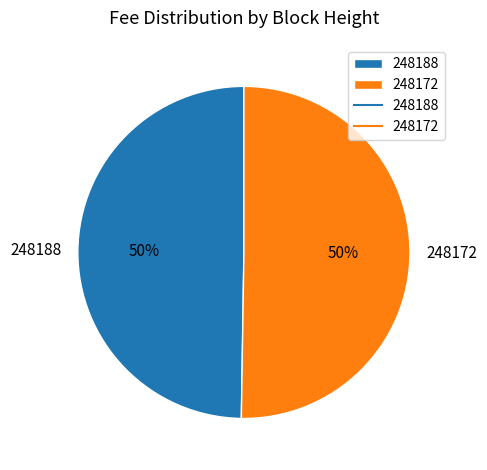

Is it true that 248172 is 36% of the pie?

False